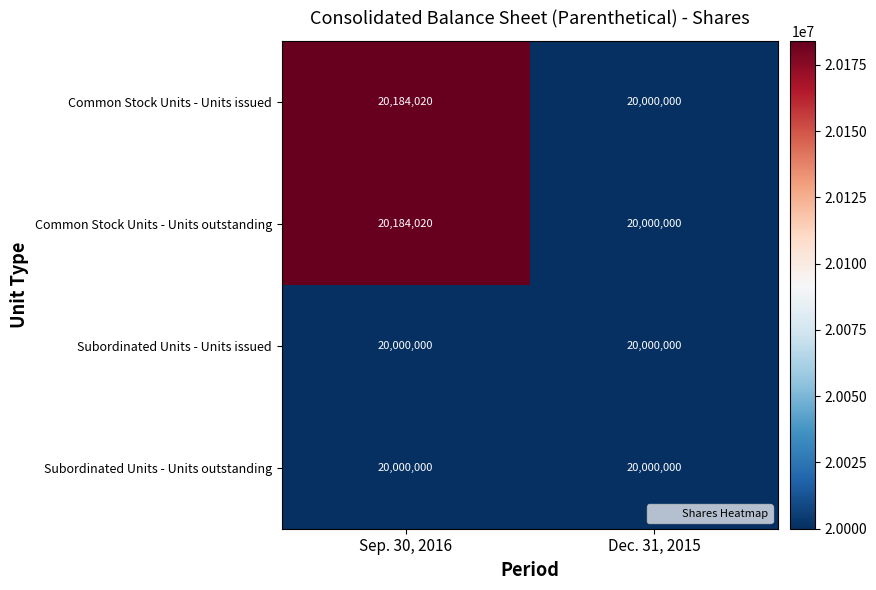

The value of Subordinated Units - Units issued at Sep. 30, 2016 is 10273787. True or false?

False